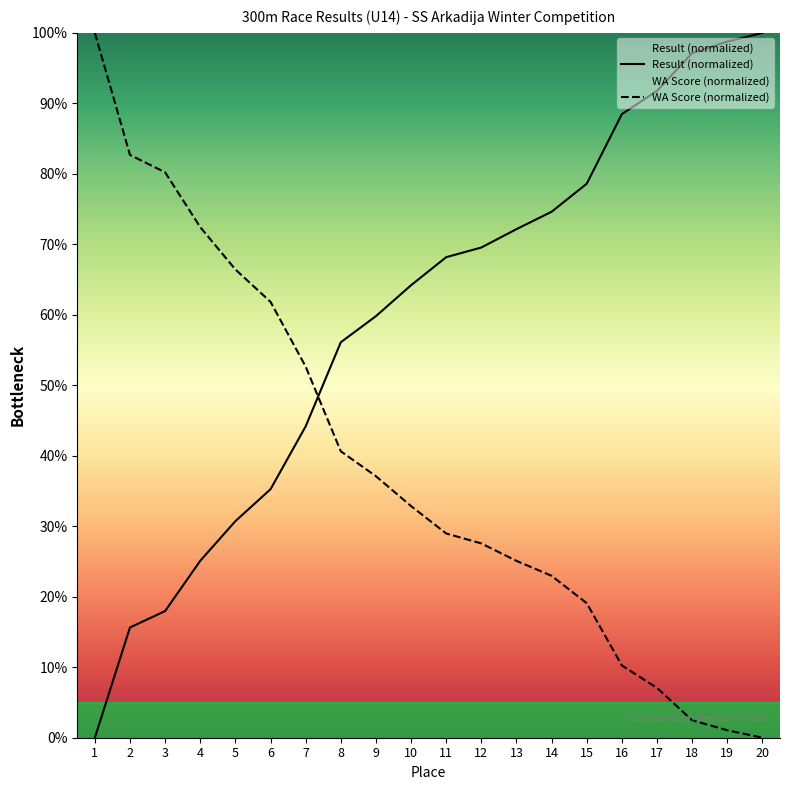

True or false: WA Score and Result cross at least once.

True